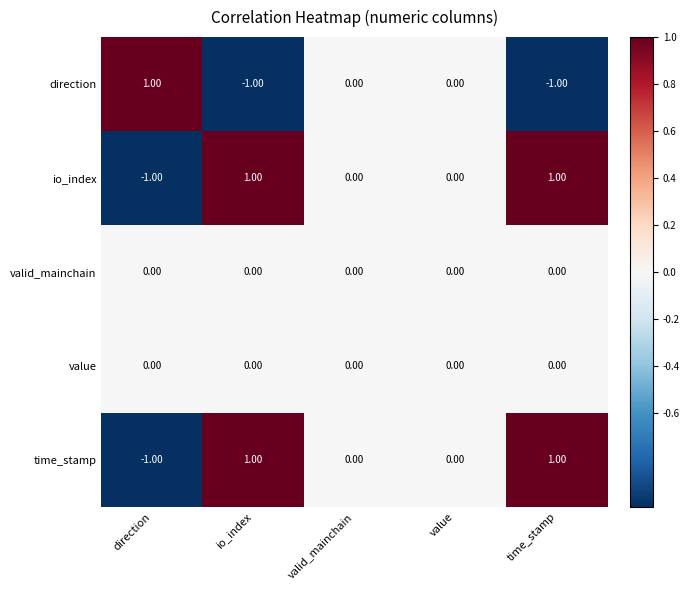

Where does the time_stamp series first go above 0?

io_index